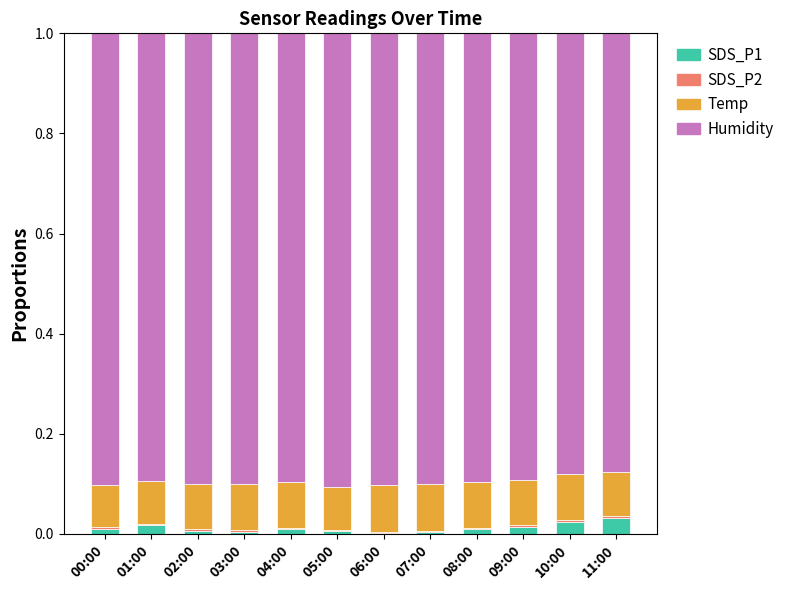

What is the total value across all series at 03:00?

1.0